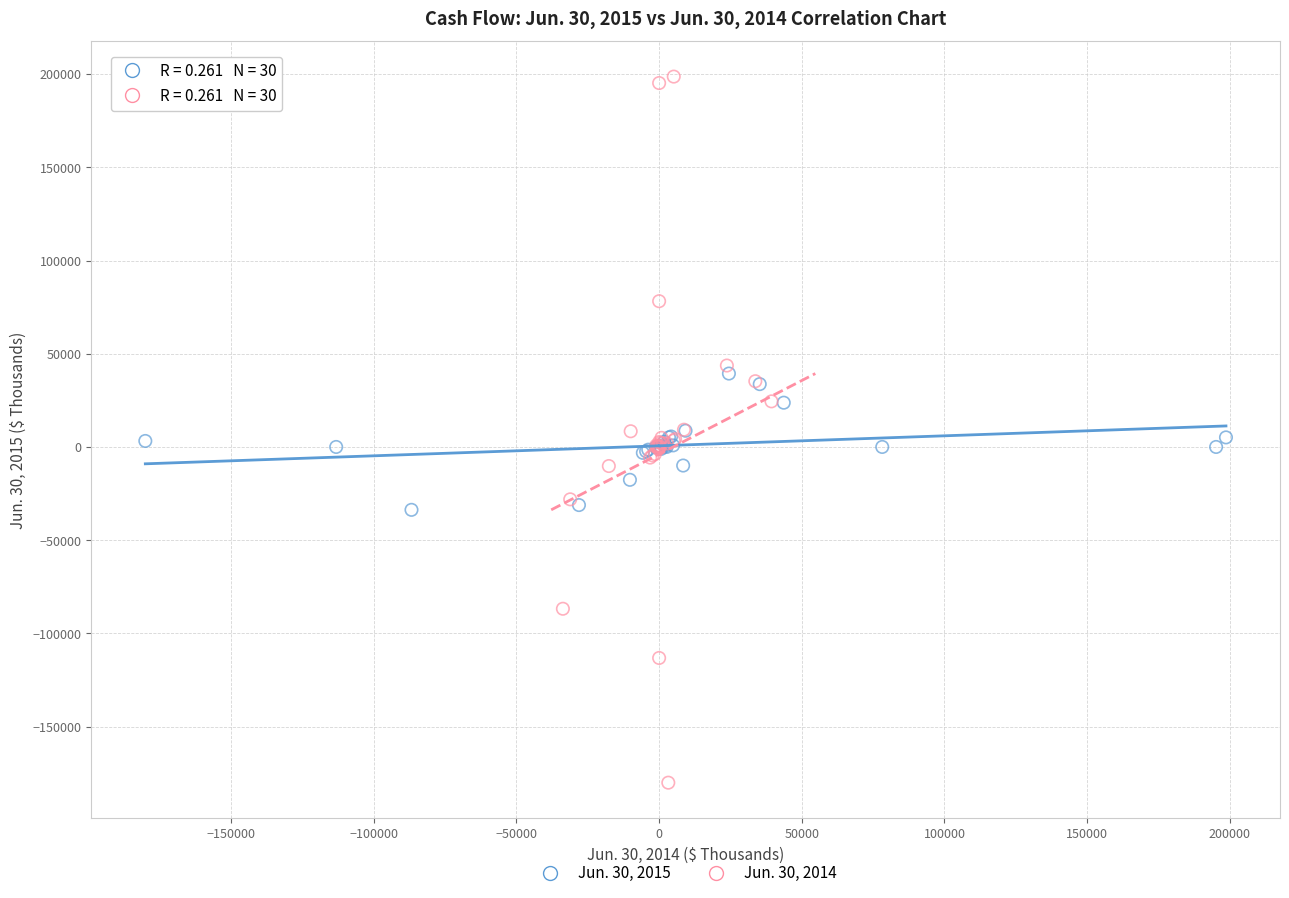

Which series reaches the maximum Y coordinate?

Jun. 30, 2014